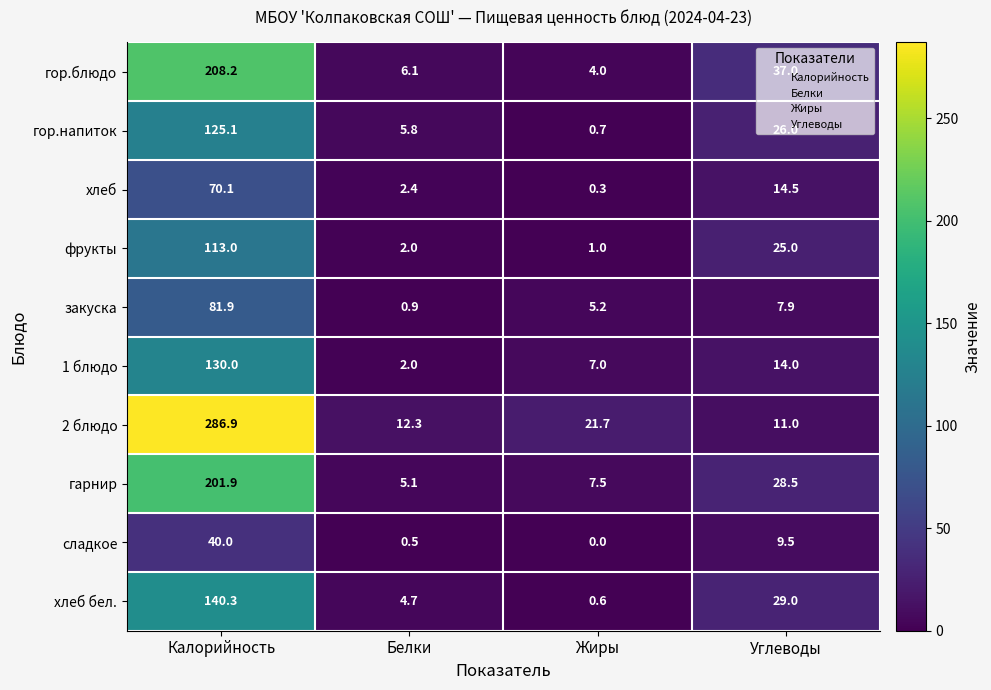

At how many categories does at least one series exceed 149?

1